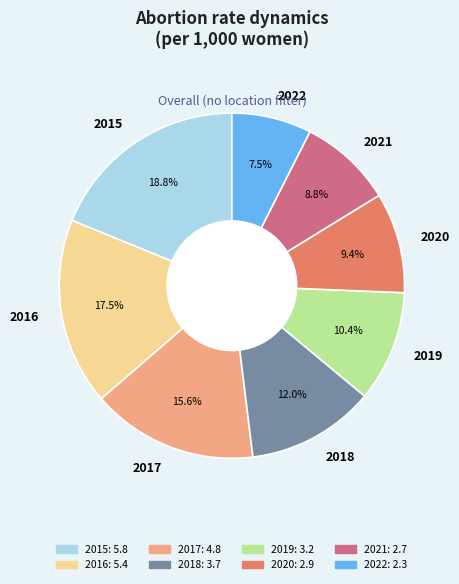

Is there any slice that represents more than half of the pie?

No